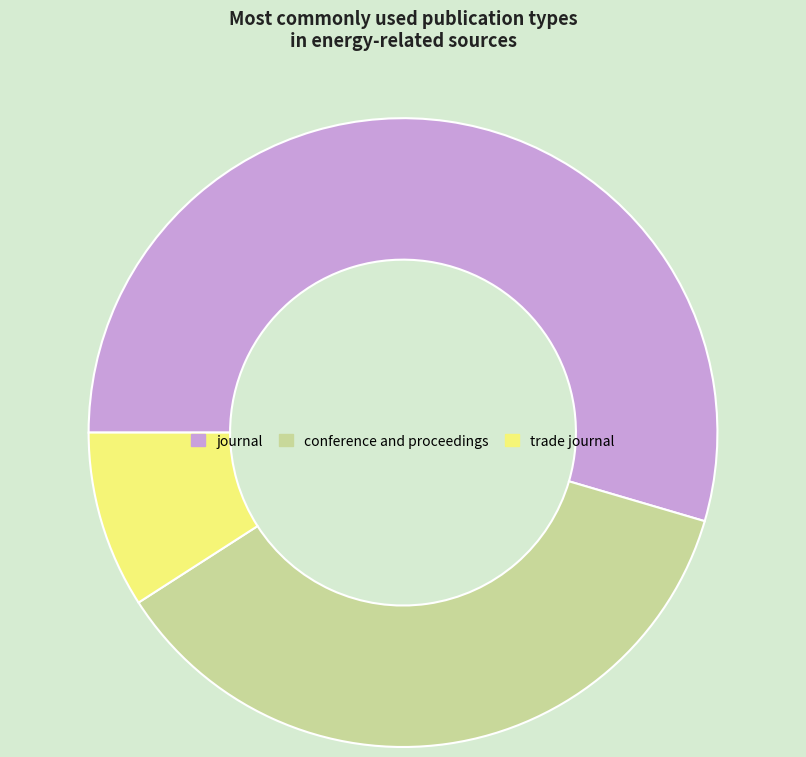

Rank the categories by value from highest to lowest.

journal, conference and proceedings, trade journal